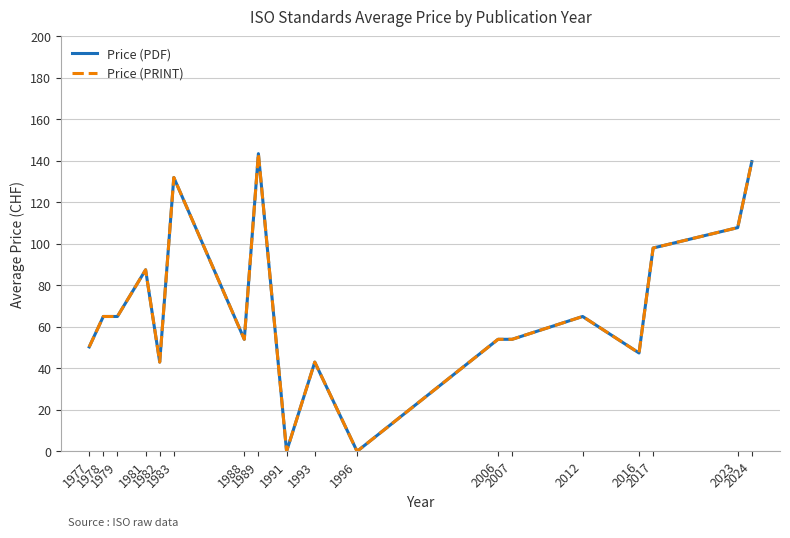

At 1979, list the series in order from smallest to largest.

Price (PDF), Price (PRINT)